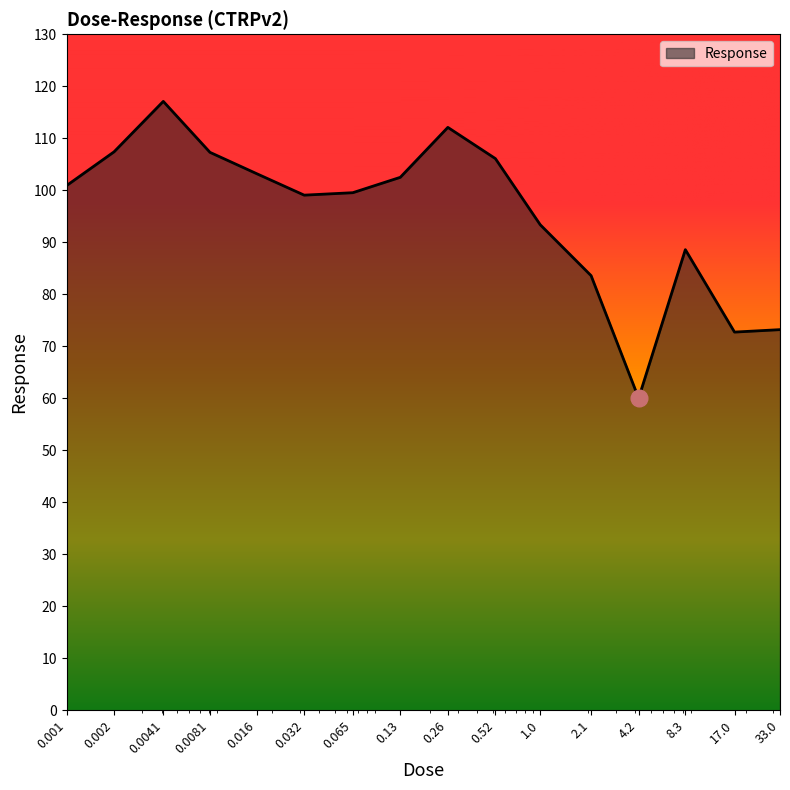

What is the smallest value displayed?

60.0